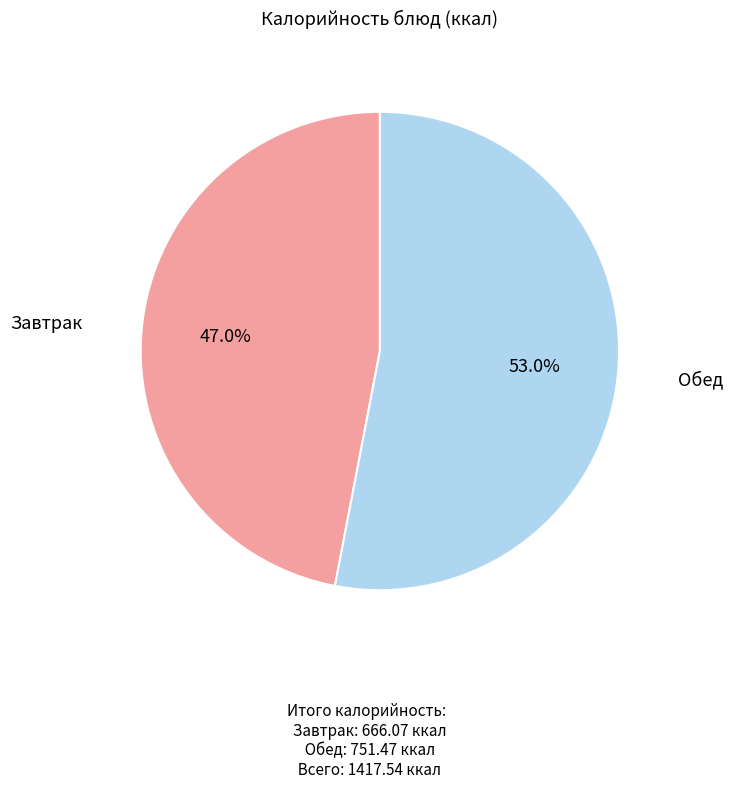

Does any single category account for the majority?

Yes